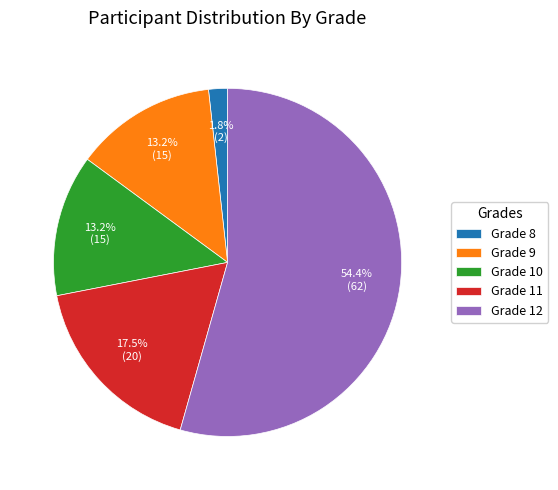

Is the sum of Grade 12 and Grade 11 greater than half?

Yes